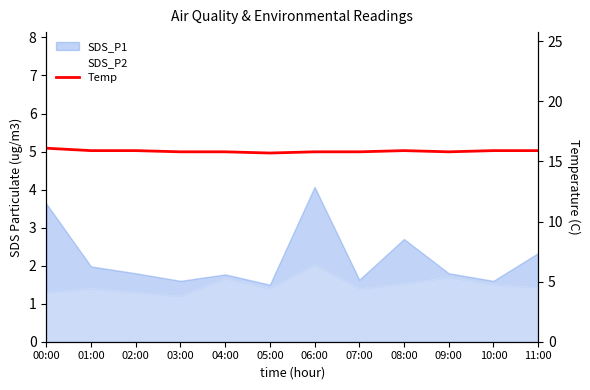

What is the difference between the values at 07:00 and 01:00?

0.1